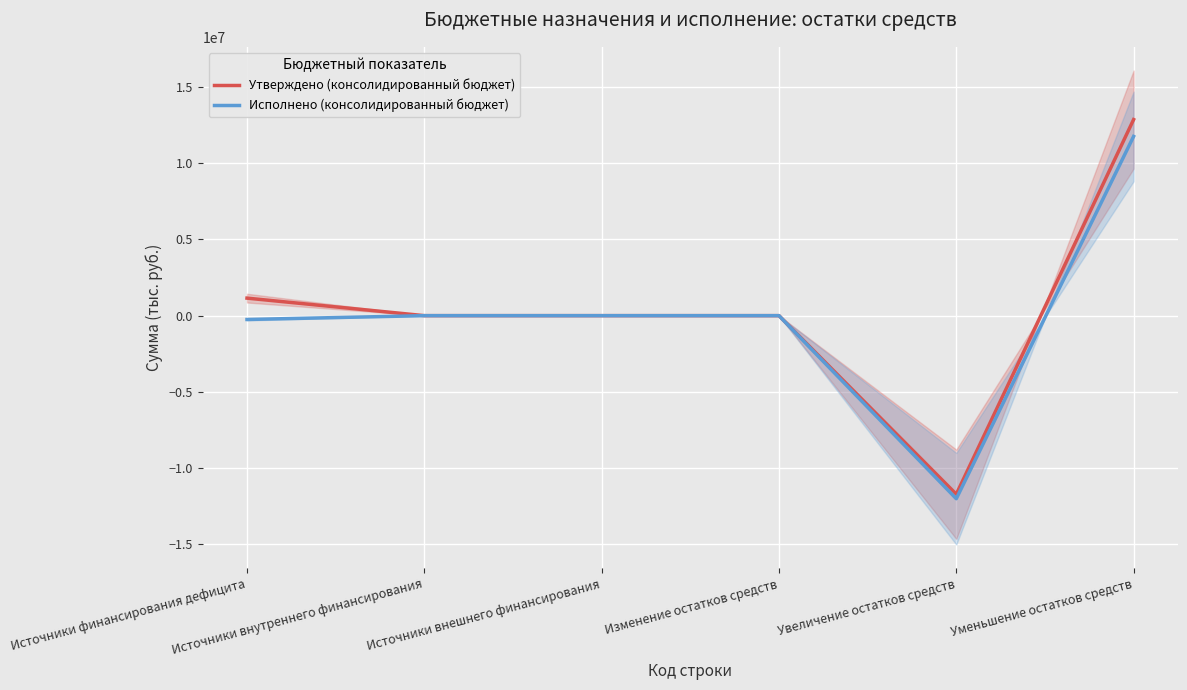

What value does the Утверждено (консолидированный бюджет) series have at Увеличение остатков средств?

-11718567.7